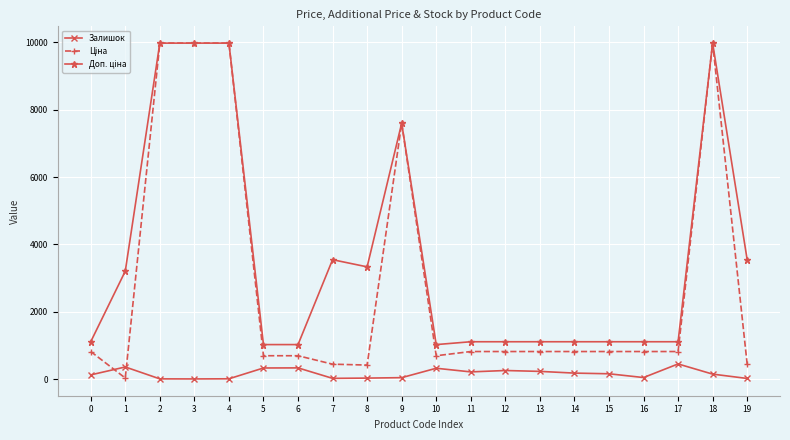

What is the value of the Залишок point at the 12th from the left?

214.0